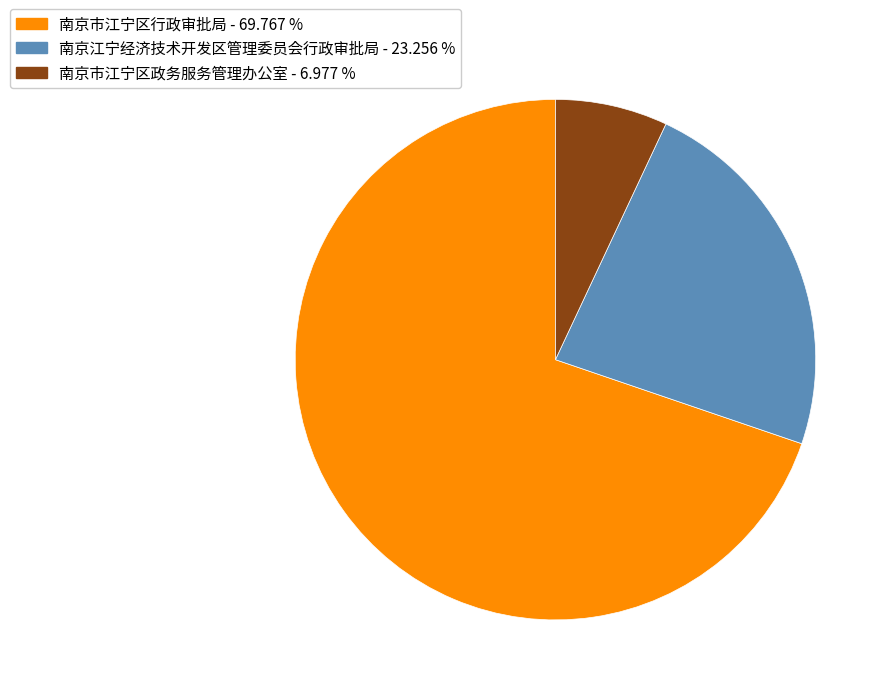

Is the sum of 南京市江宁区政务服务管理办公室 and 南京江宁经济技术开发区管理委员会行政审批局 greater than half?

No